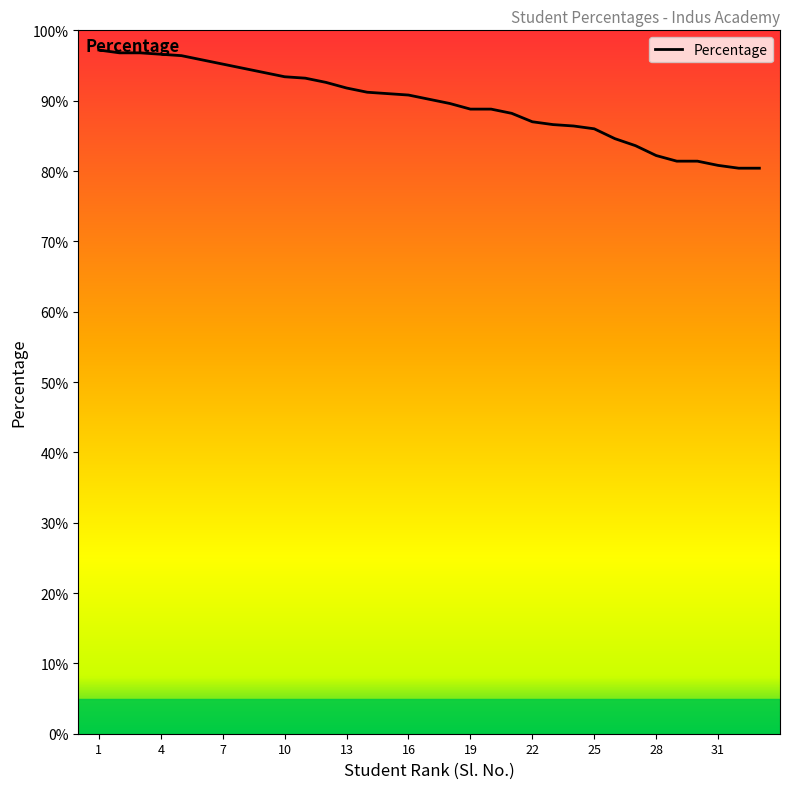

What is the maximum value shown in the chart?

97.2